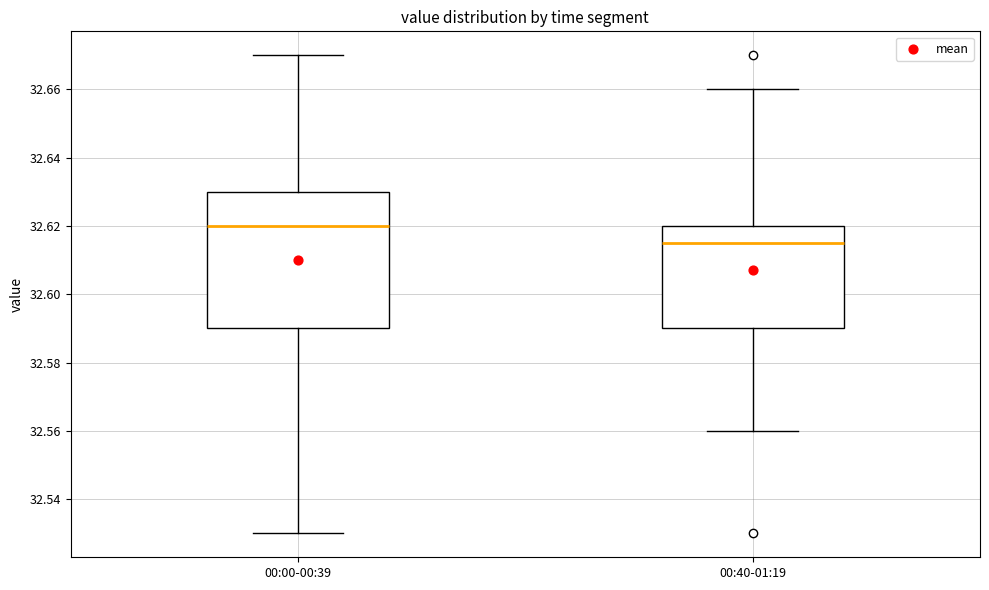

Reading left to right, read every box against the y-axis: the position of its median line, the range the box covers, and the ends of its whiskers. The values are not printed on the chart, so give them approximately, as read against the axis.

00:00-00:39: median 32.620, box 32.590 to 32.630, whiskers 32.530 to 32.670
00:40-01:19: median 32.616, box 32.590 to 32.620, whiskers 32.560 to 32.660